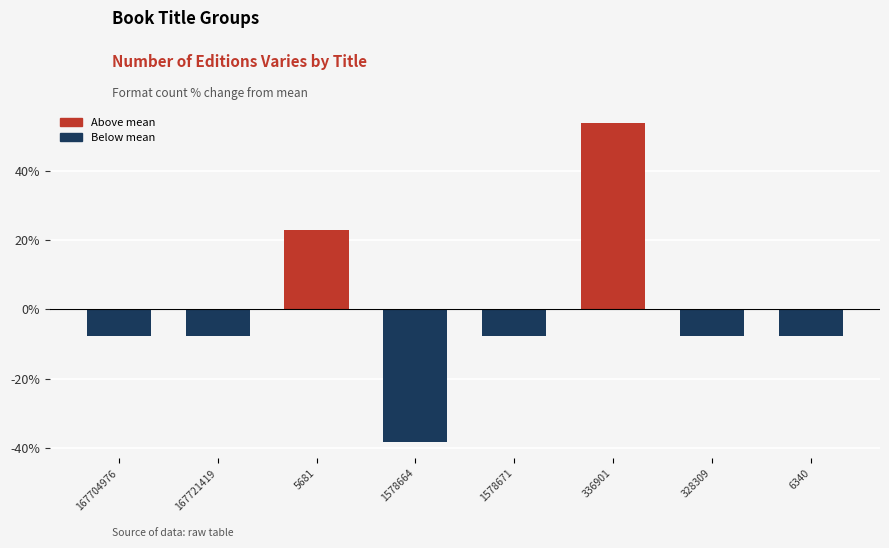

Reading right to left, list all the values displayed in this chart.

6340=-7.7	328309=-7.7	336901=53.8	1578671=-7.7	1578664=-38.5	5681=23.1	167721419=-7.7	167704976=-7.7